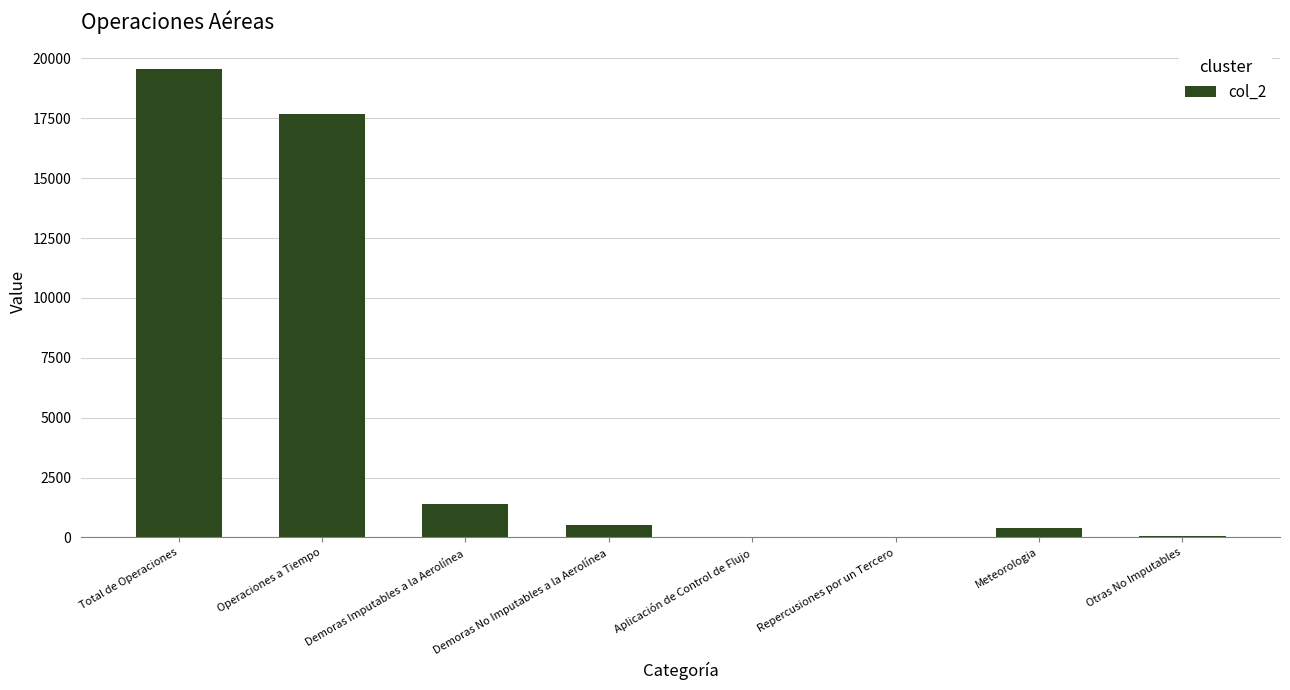

What is the greatest value displayed?

19560